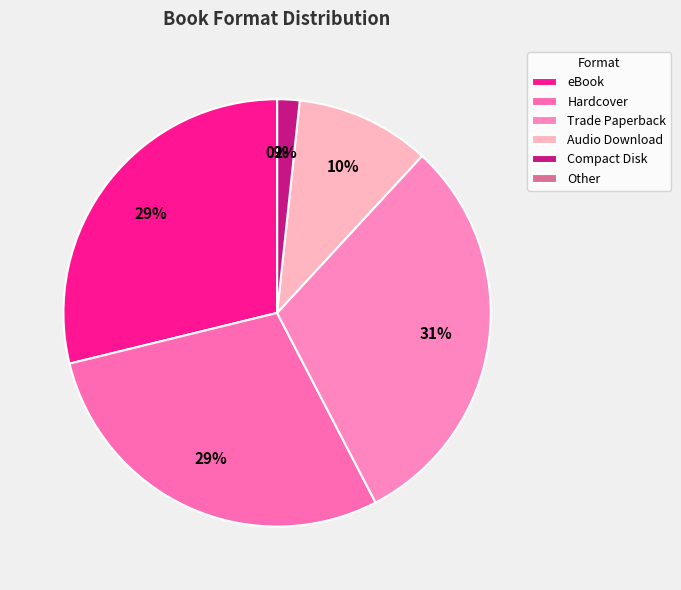

To the nearest percent, what is the average slice percentage?

17%